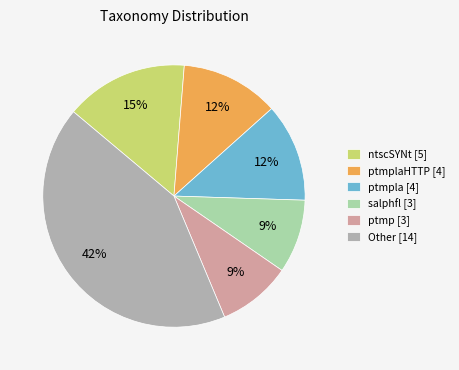

Do salphfl [3] and Other [14] together represent more than half of the pie?

Yes